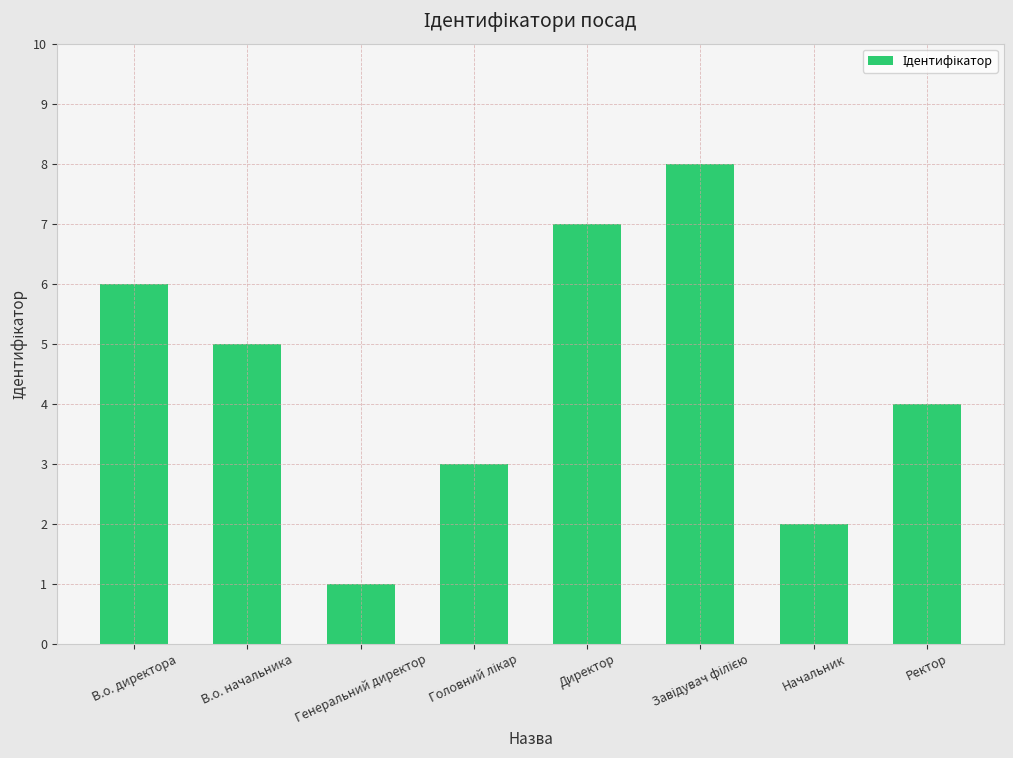

How many bars are there in total?

8